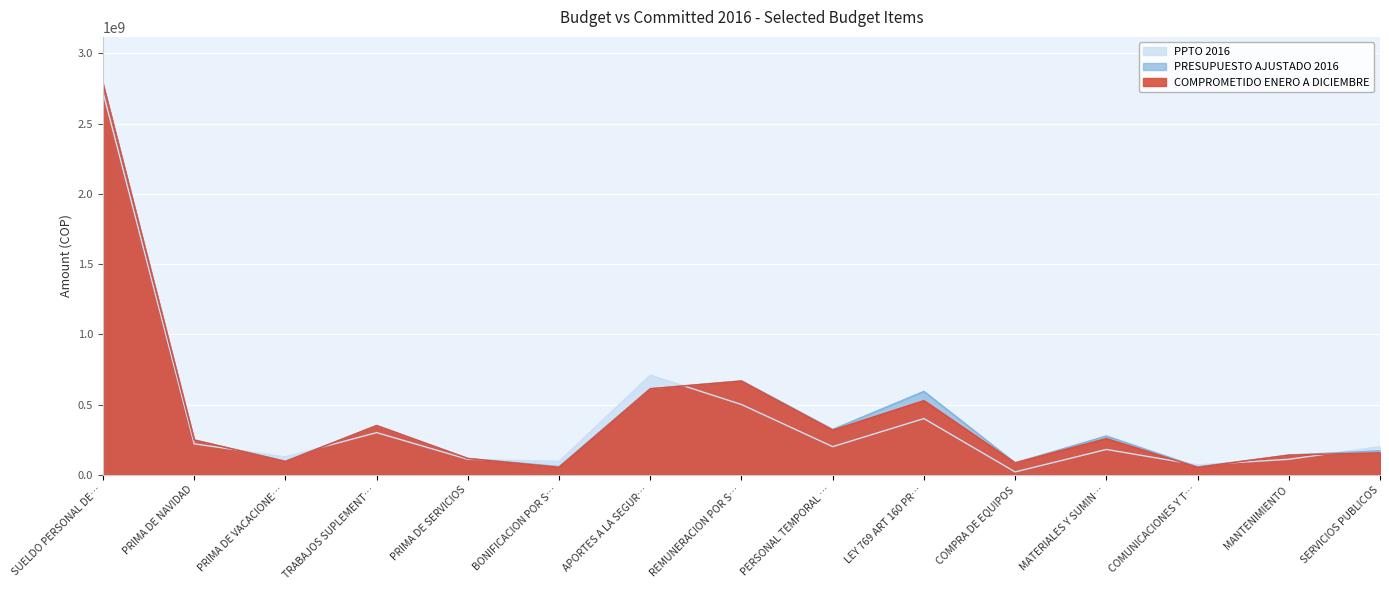

Rank the series at PERSONAL TEMPORAL … from highest to lowest value.

PRESUPUESTO AJUSTADO 2016, COMPROMETIDO ENERO A DICIEMBRE, PPTO 2016